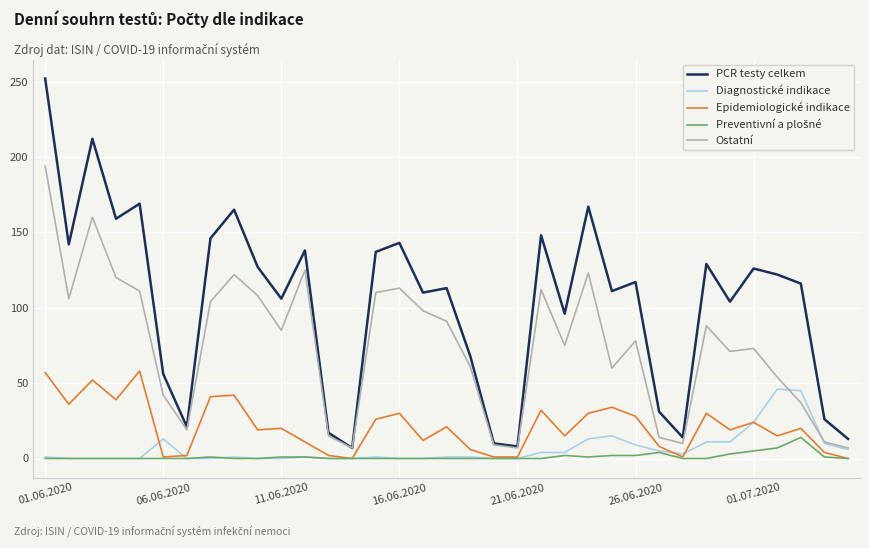

What is the difference between the second highest and minimum values in the PCR testy celkem series?

205